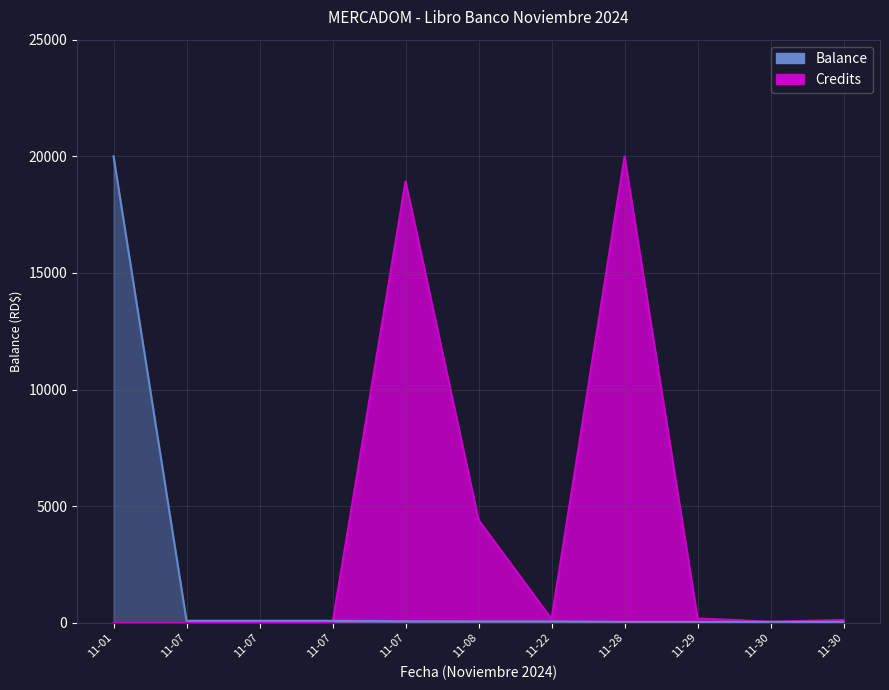

How many interior local peaks does the Credits series have?

2